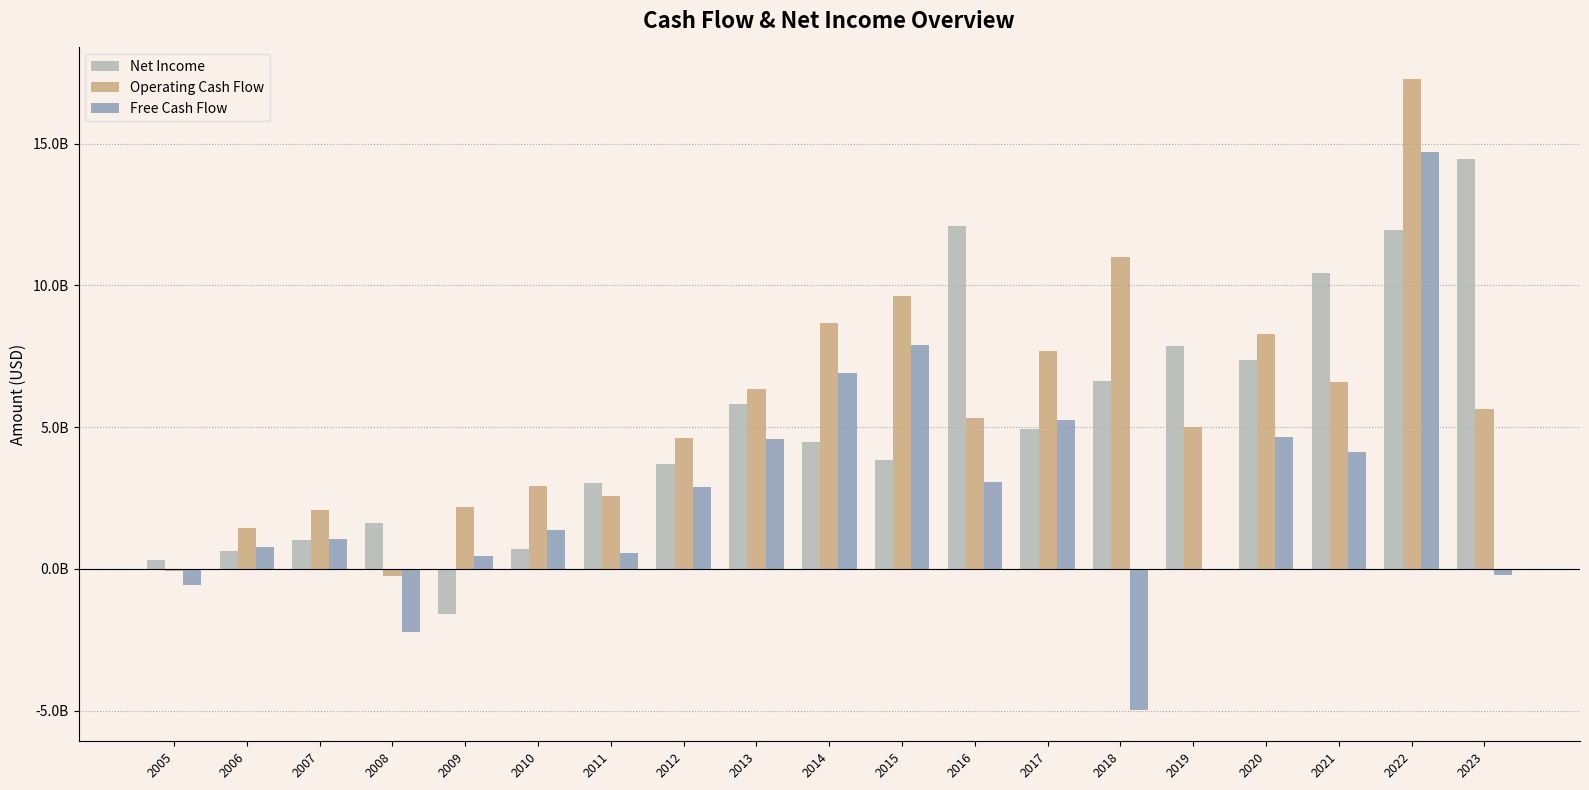

What is the highest value of the Net Income series?

14470600000